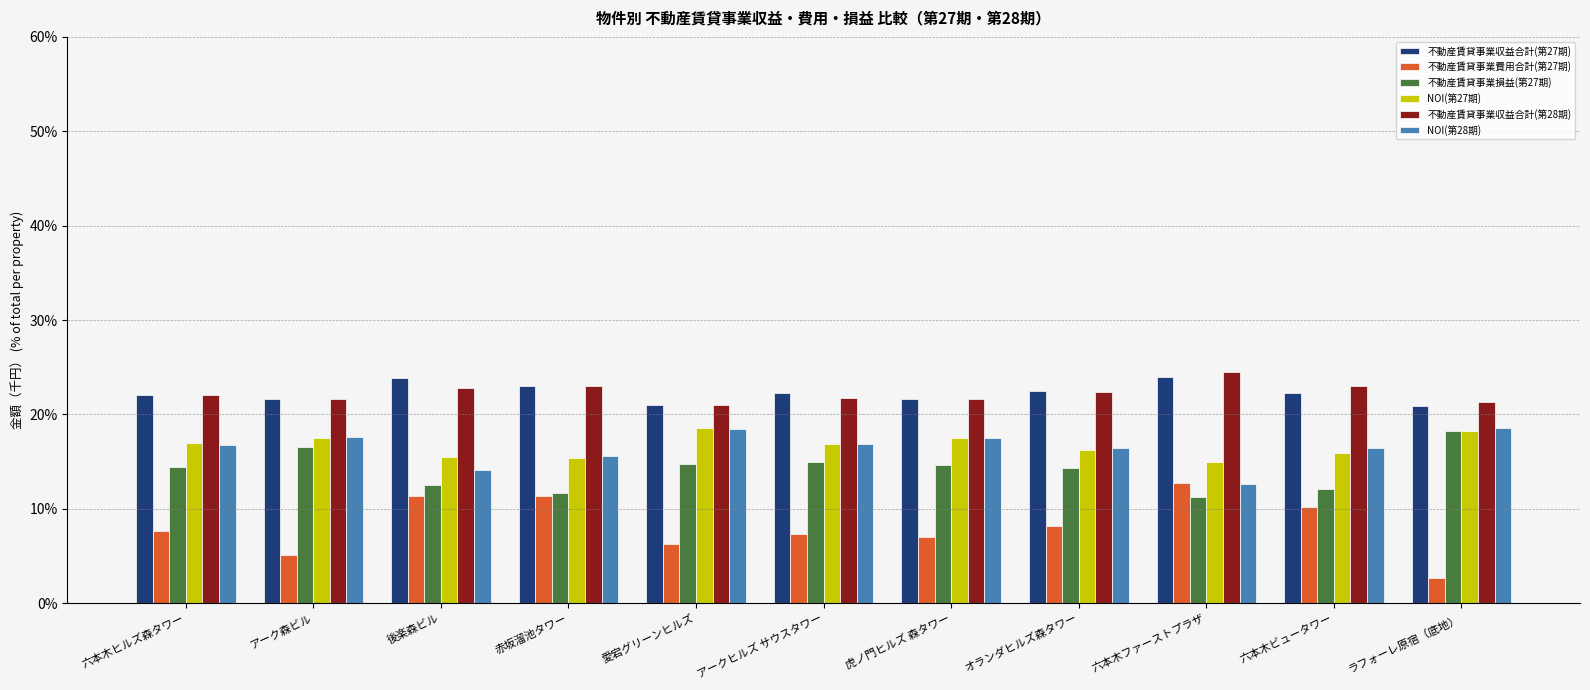

What is the spread (max minus min) of values at 愛宕グリーンヒルズ?

14.7